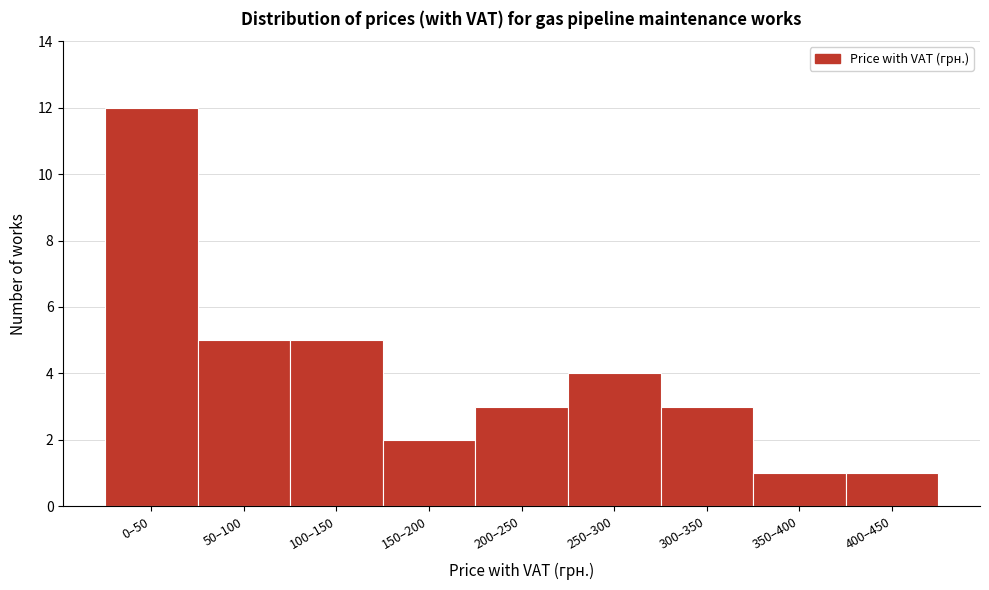

Reading right to left, what are all the values shown in this chart?

1	1	3	4	3	2	5	5	12